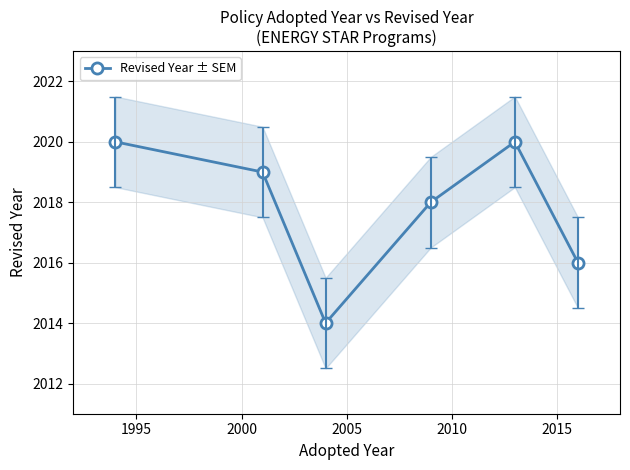

How many interior local valleys does the Revised Year ± SEM series have?

1